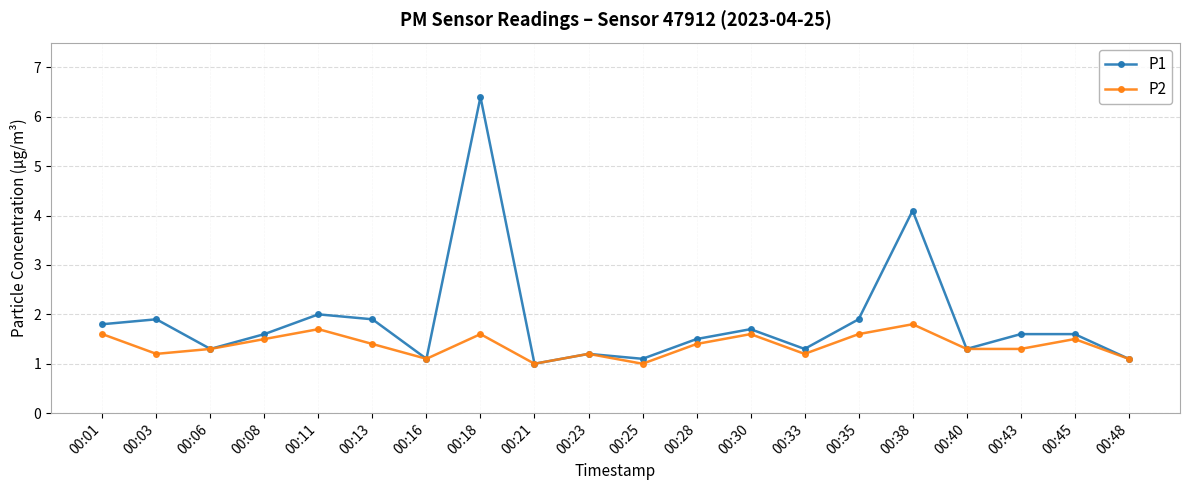

Where is the first local minimum for P1?

00:06